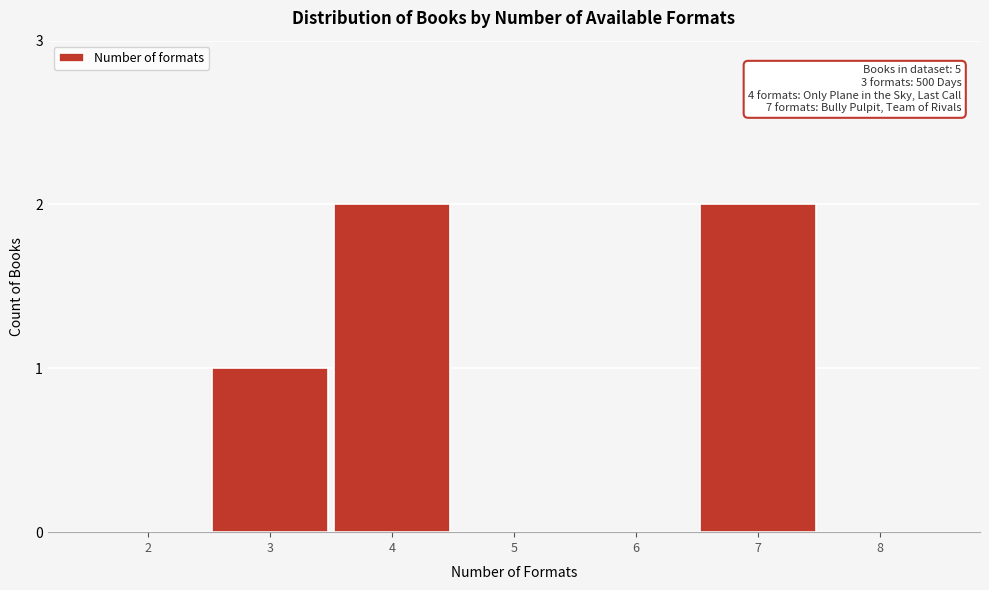

Reading left to right, what are all the values shown in this chart?

2=0	3=1	4=2	5=0	6=0	7=2	8=0